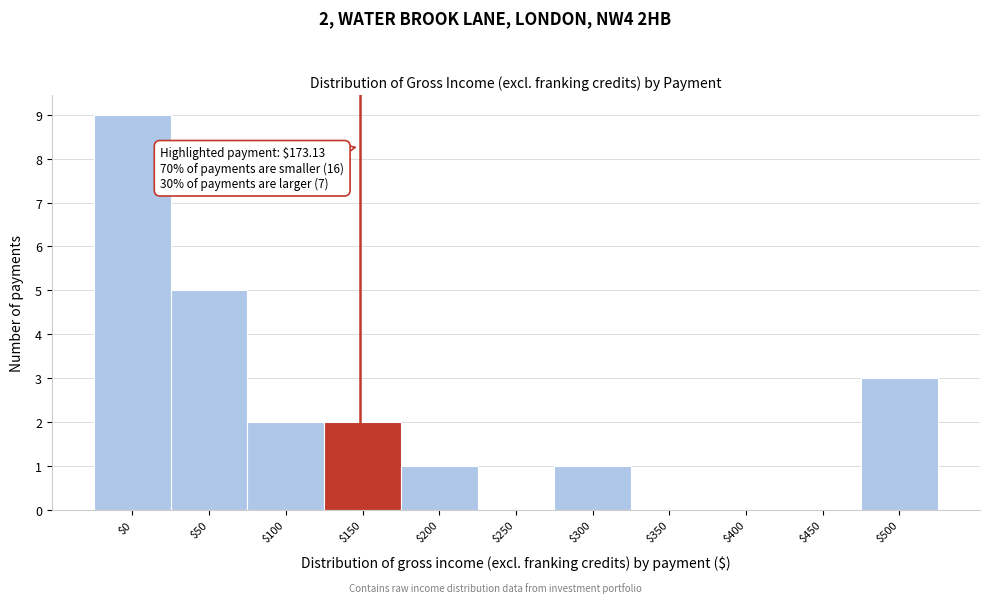

True or false: the data shows 6 at $450.

False